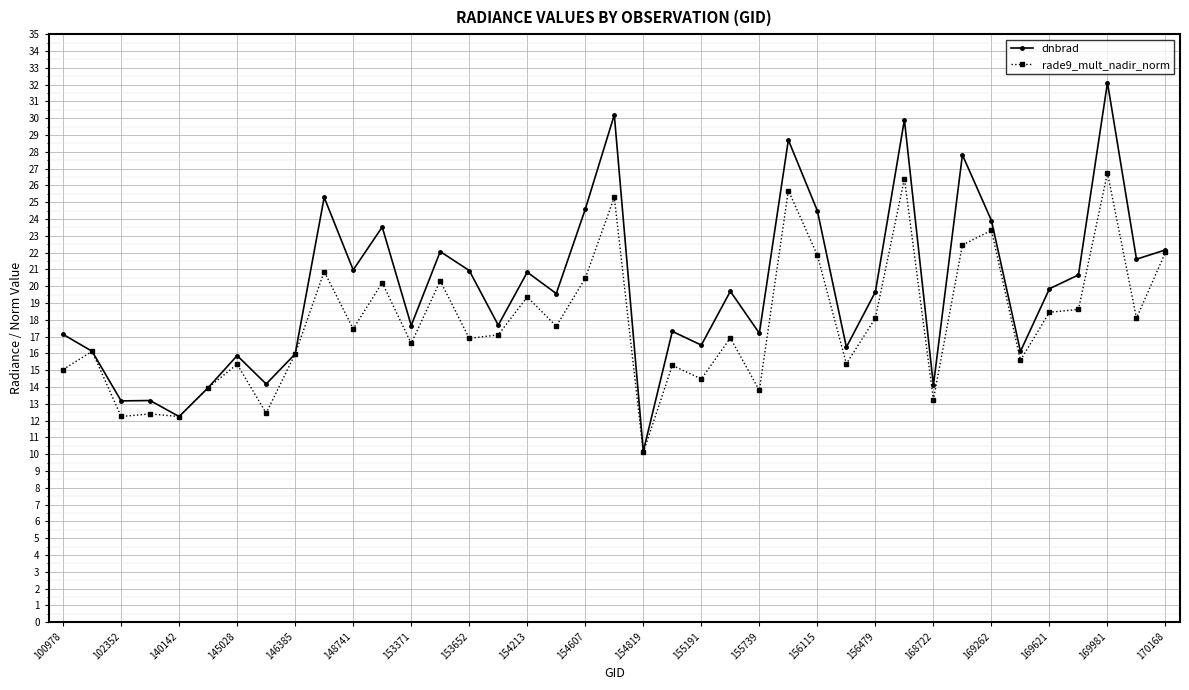

Which series has the largest total across all categories?

dnbrad